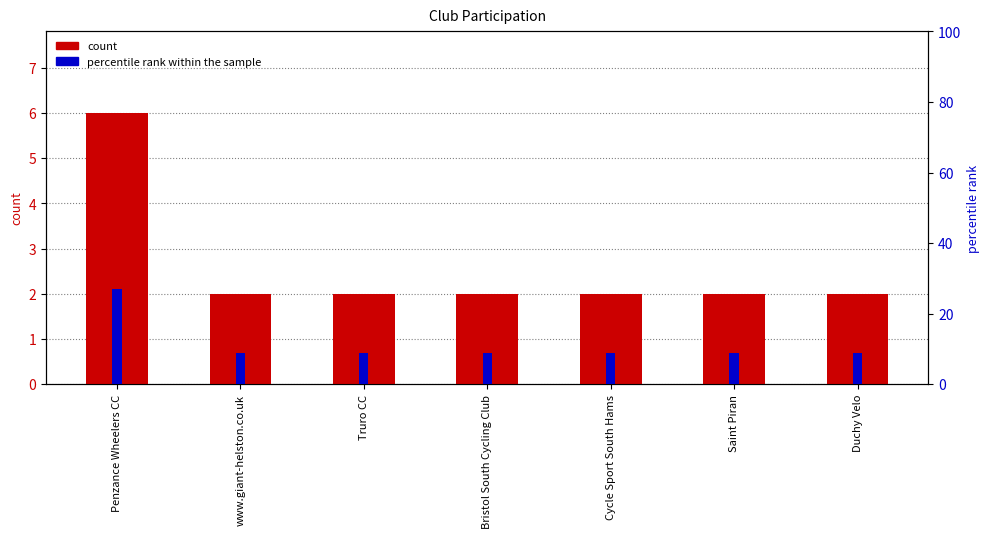

What is the smallest value displayed?

2